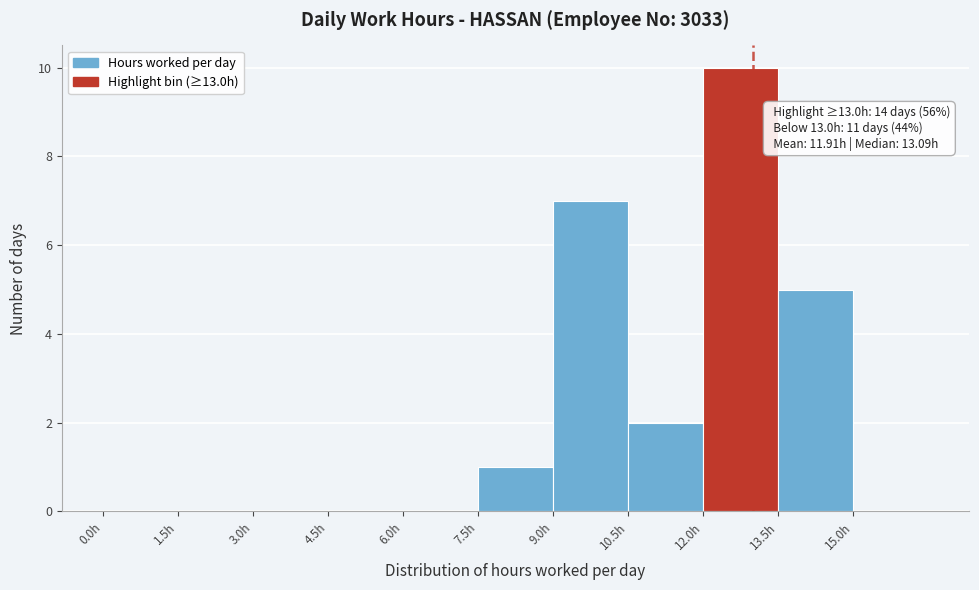

Over which range of the x-axis is the bar tallest?

12.0 to 13.5